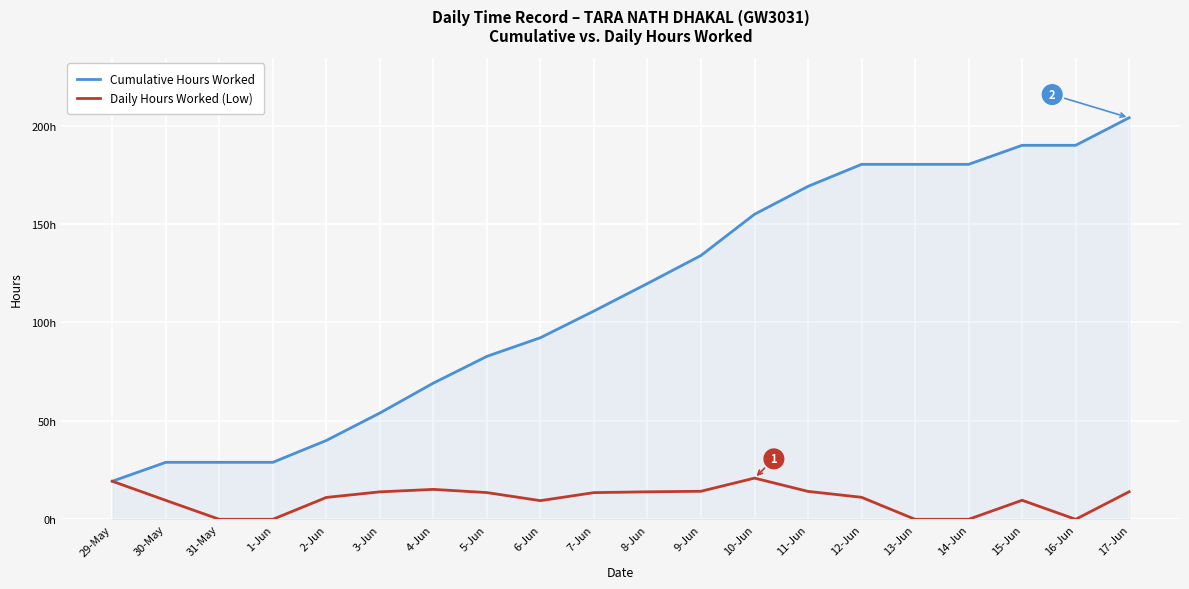

What is the maximum value shown in the chart?

204.0